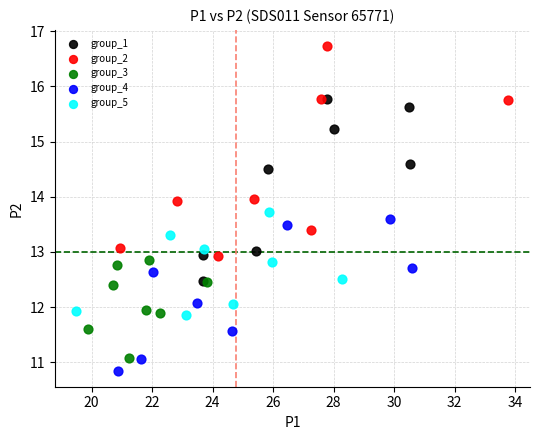

Which series reaches the maximum Y coordinate?

group_2